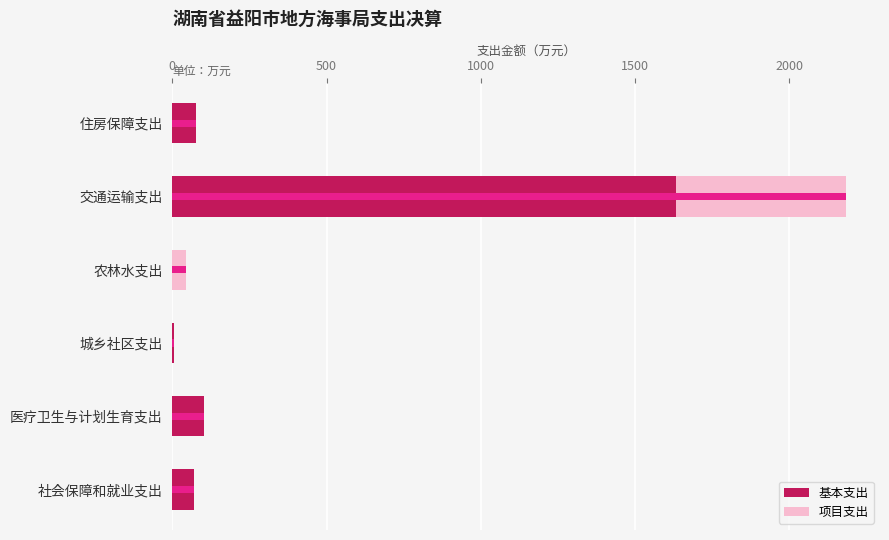

How many bars are there in each group?

2